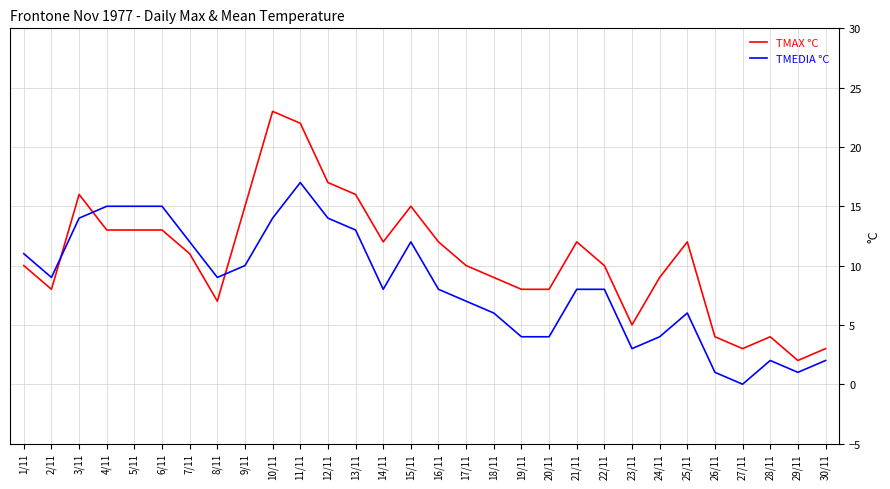

The value of TMAX °C at 2/11 is 8. True or false?

True